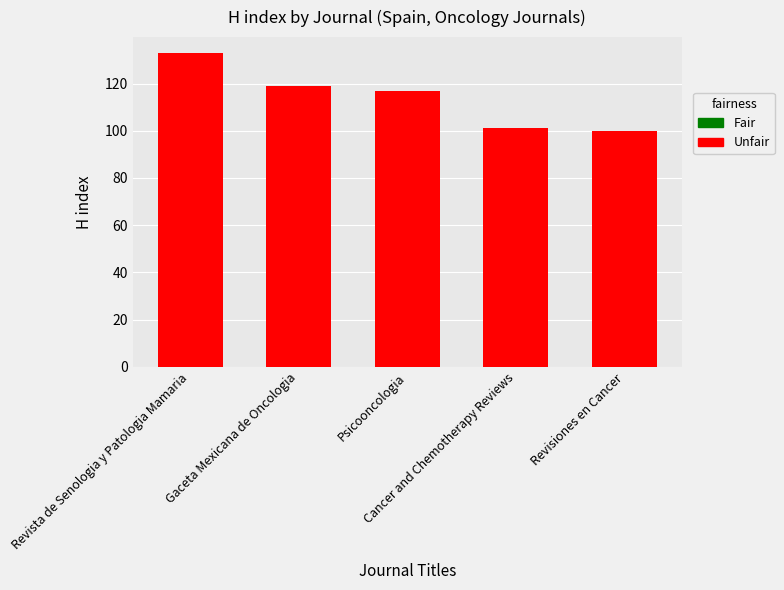

What position from the right is Revisiones en Cancer?

1